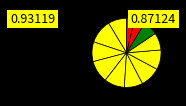

How many slices are in this pie chart?

12